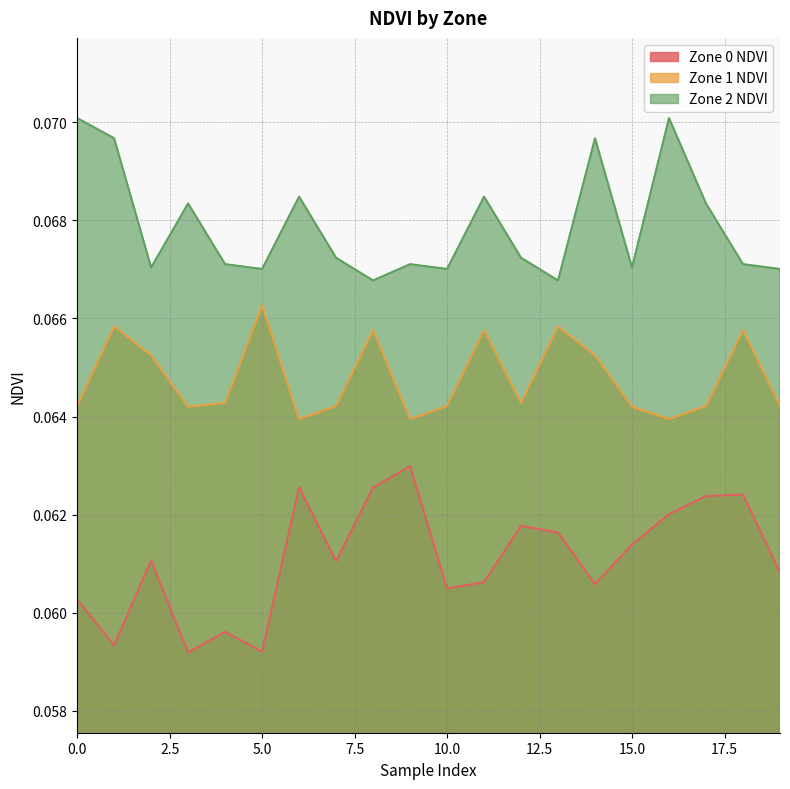

Does the chart display data point markers on the line(s)?

No